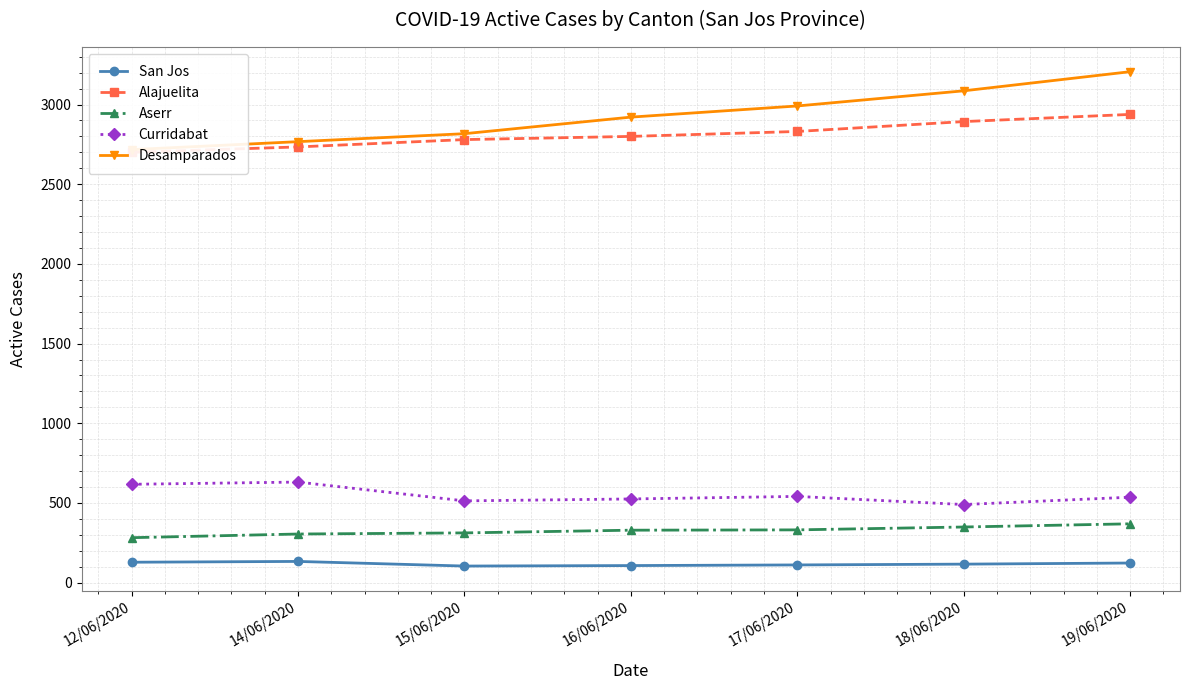

What is the difference between the Alajuelita values at 18/06/2020 and 19/06/2020?

45